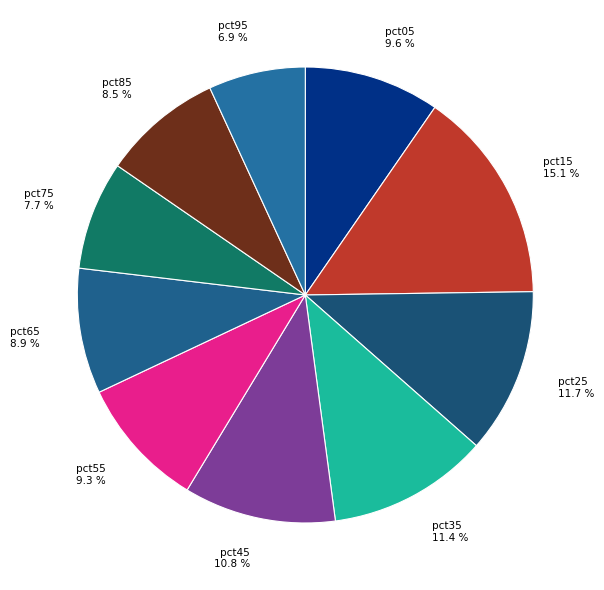

Is pct85 the majority of the pie?

No